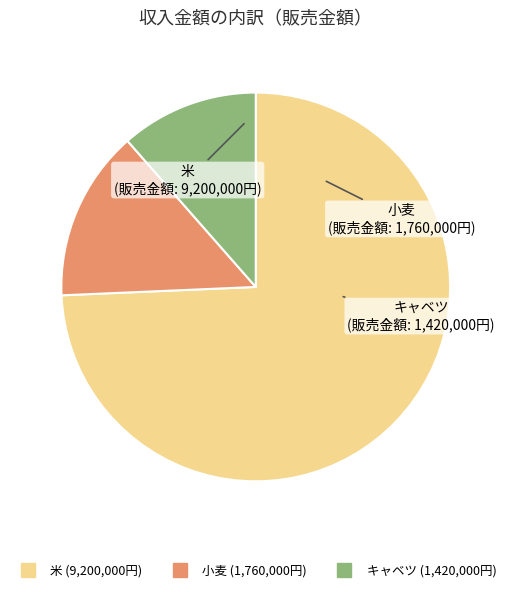

The キャベツ slice represents 11% of the pie. True or false?

True